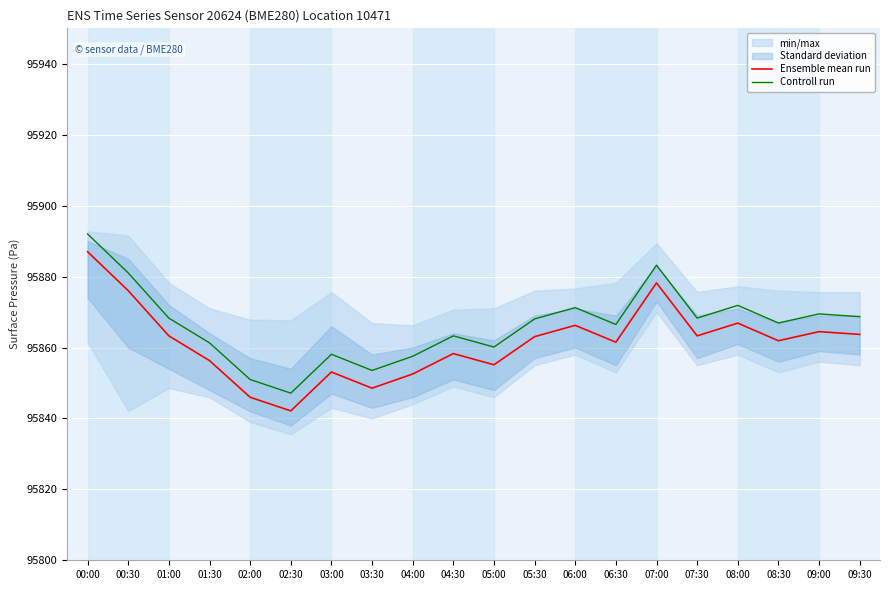

True or false: Controll run and Ensemble mean run intersect in this chart.

False